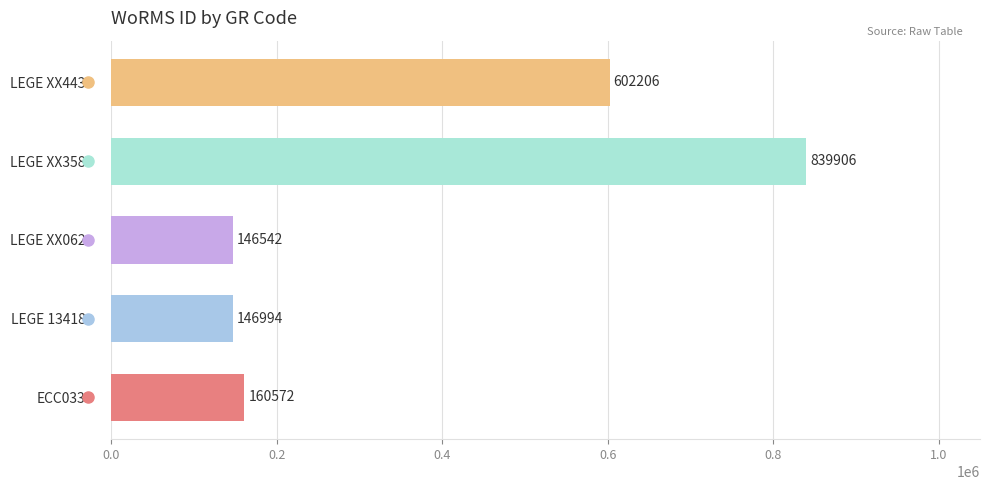

What is the difference between the maximum and minimum values?

693364